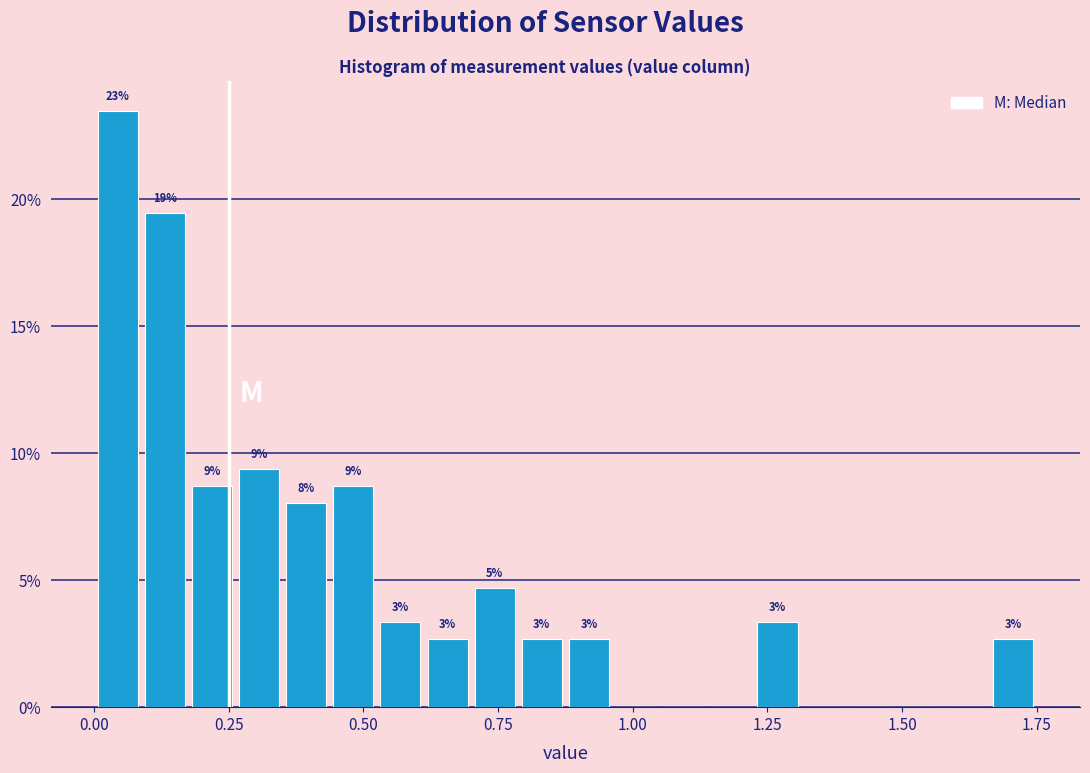

Read against the x-axis, roughly where is the centre of the tallest bar?

0.05